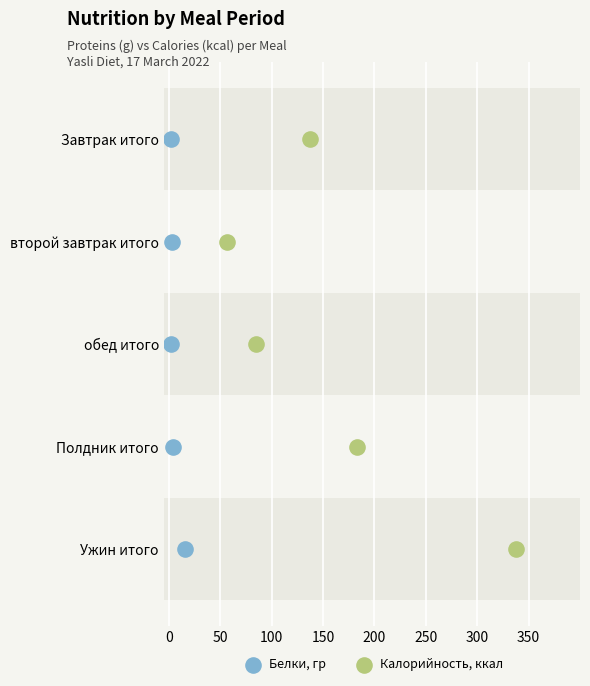

What are all the series names shown in the legend?

Белки, гр, Калорийность, ккал